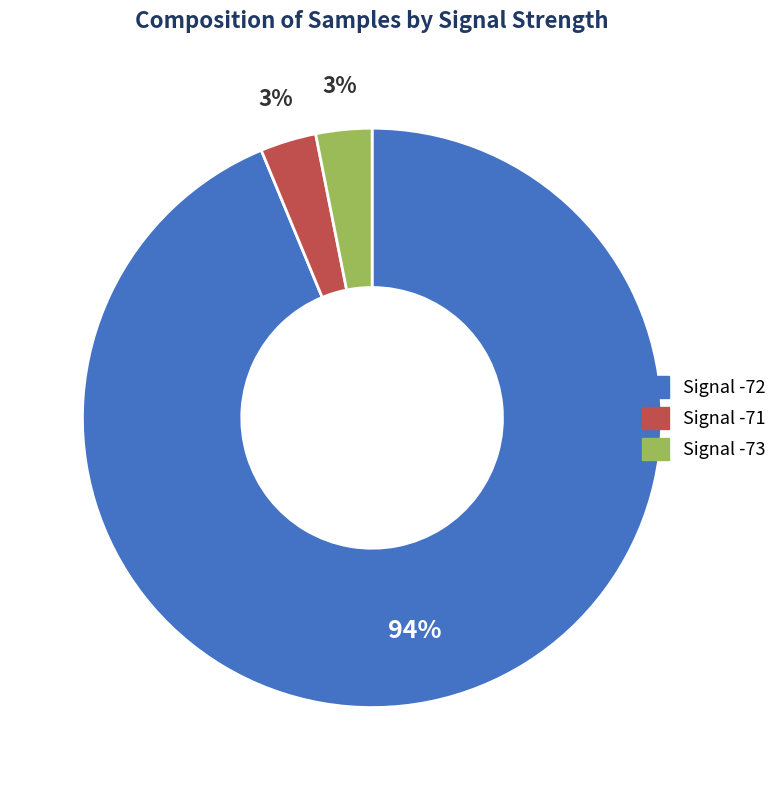

Which slice is the largest?

Signal -72